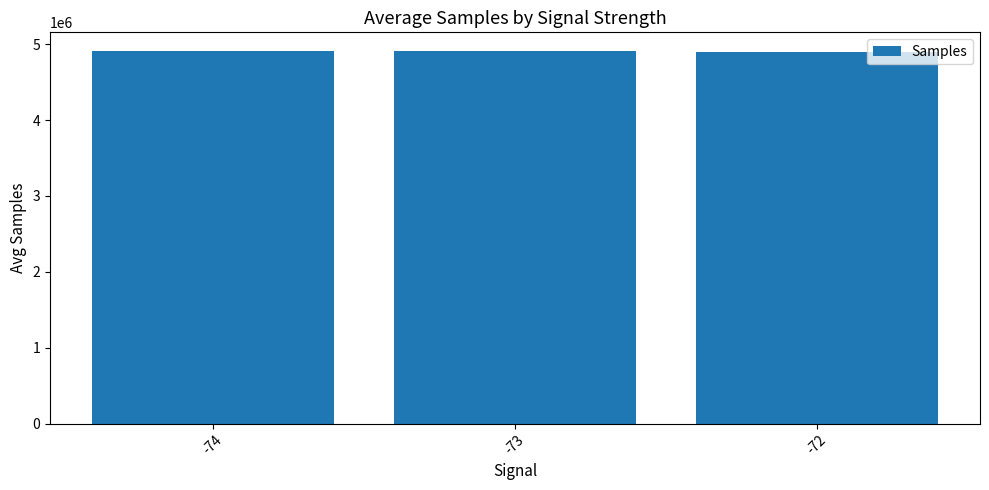

What is the difference between the maximum and minimum values?

9791.1